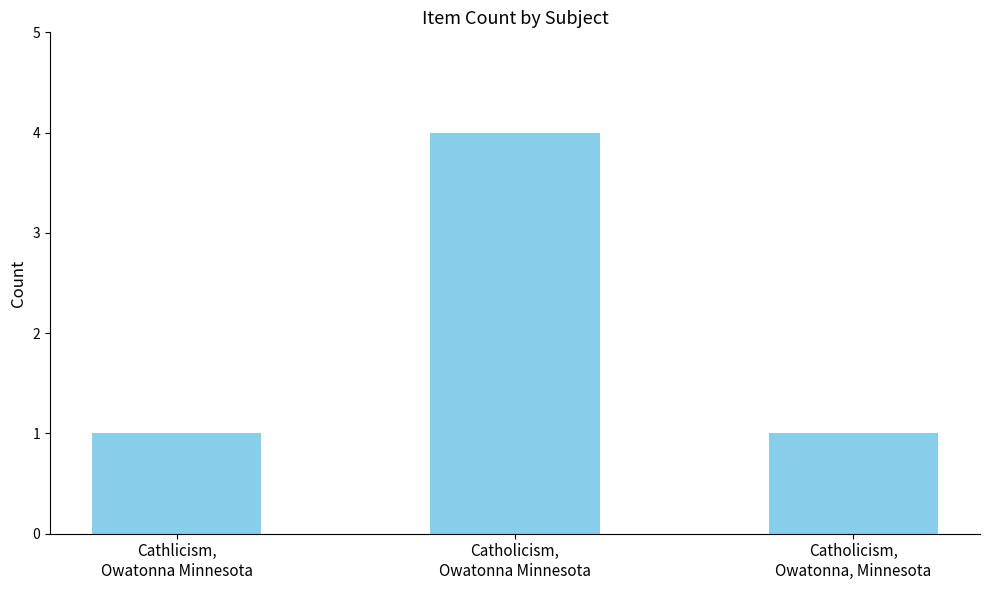

What is the difference between the maximum and second lowest values?

3